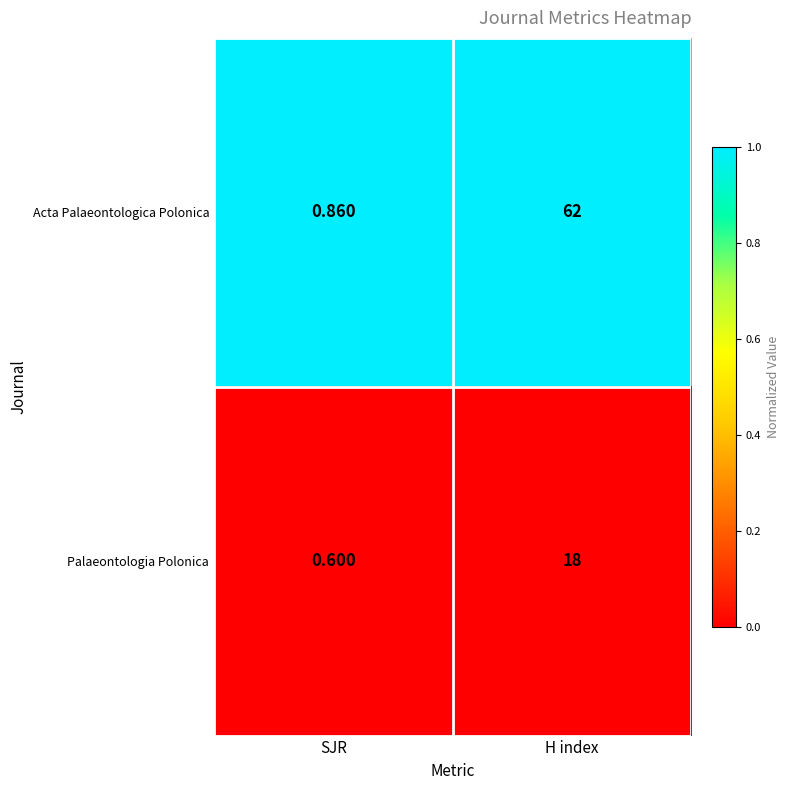

What is the total value across all series at SJR?

1.5